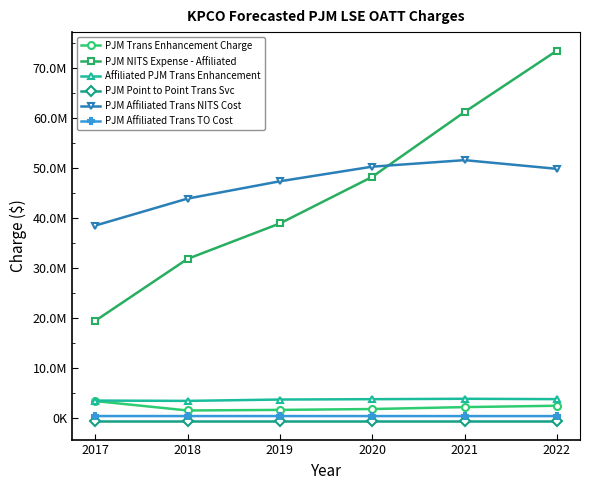

Is this an area chart (filled region under the line)?

No